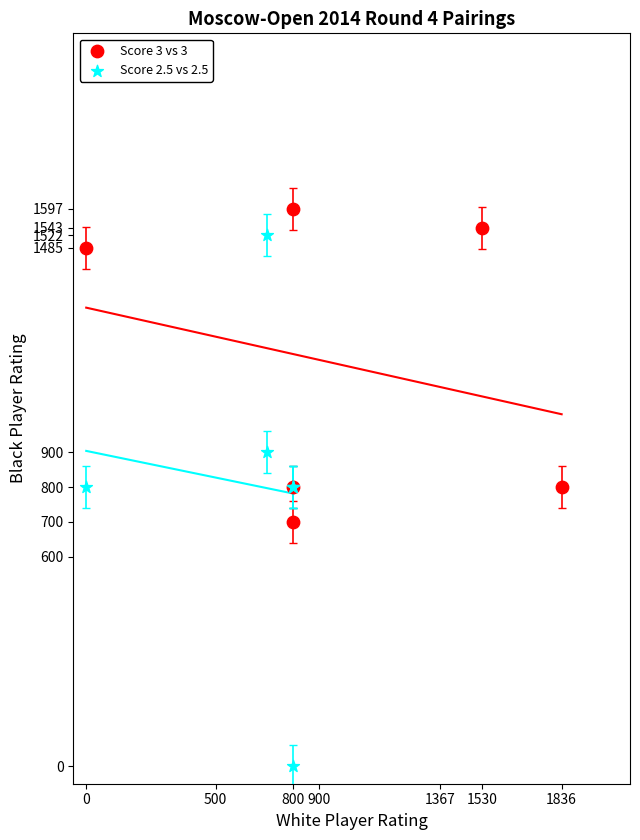

Which series contains the highest Y value?

Score 3 vs 3